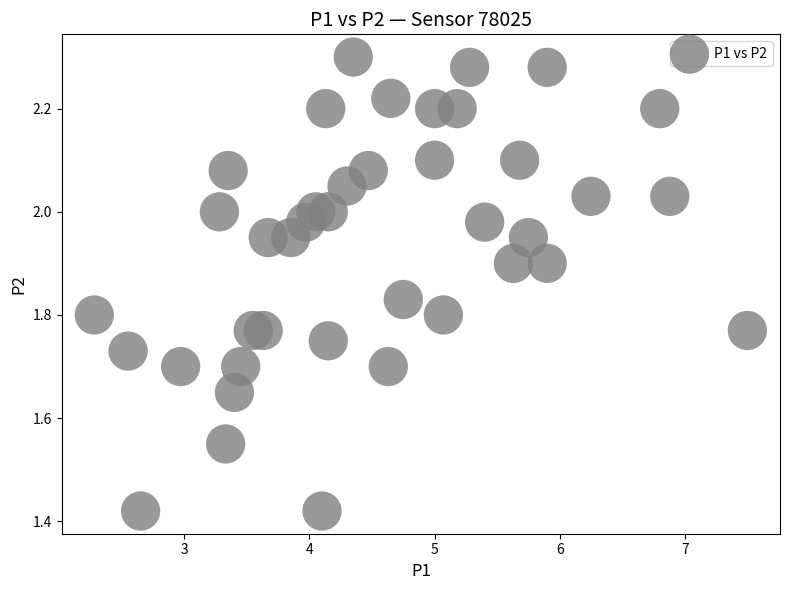

What is the range of Y values (max minus min)?

0.9